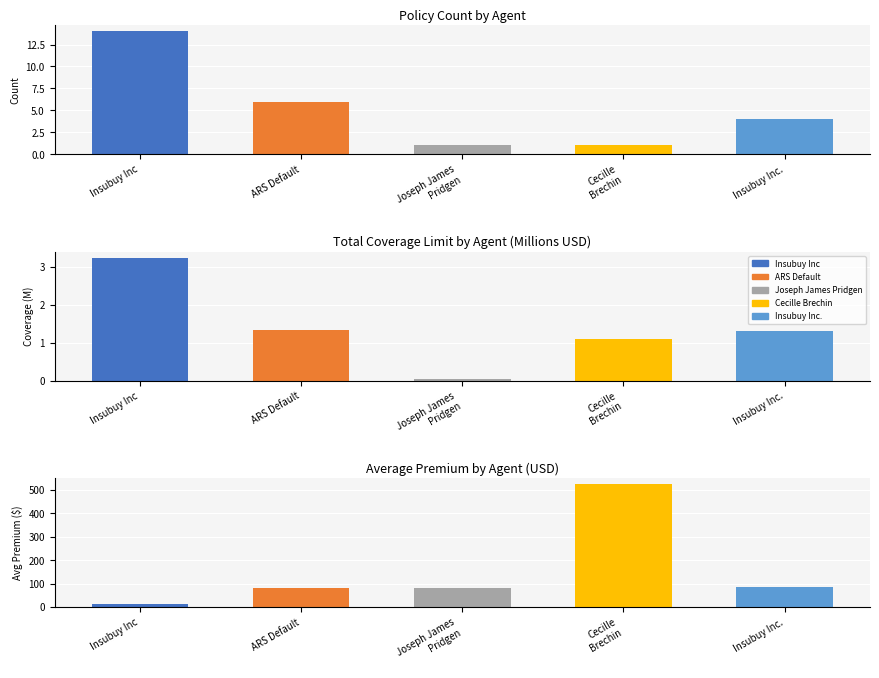

Which series has the largest range (max minus min)?

Avg Premium